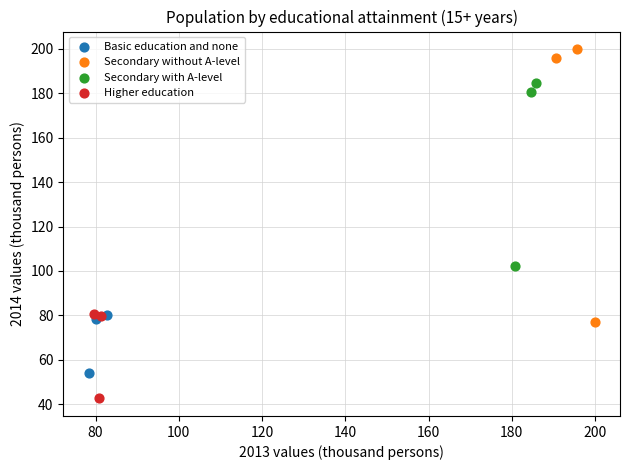

Which series contains the highest Y value?

Secondary without A-level